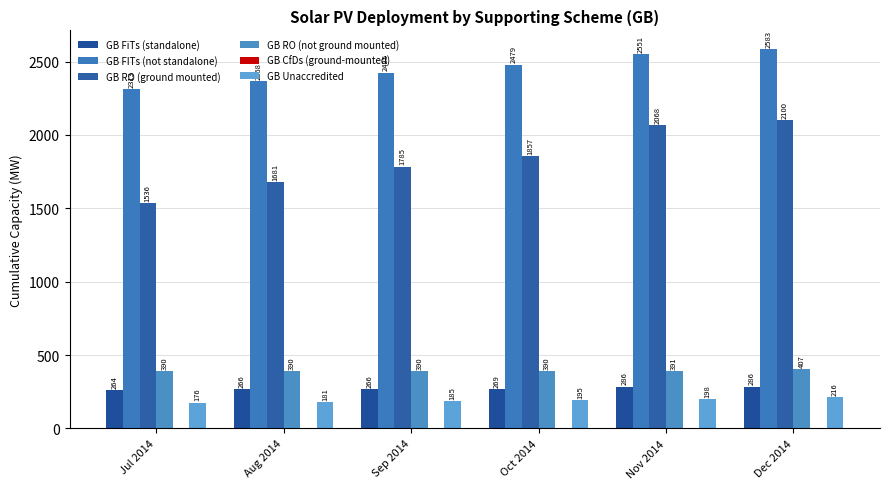

Rank the series at Aug 2014 from lowest to highest value.

GB Unaccredited, GB FiTs (standalone), GB RO (not ground mounted), GB RO (ground mounted), GB FITs (not standalone)